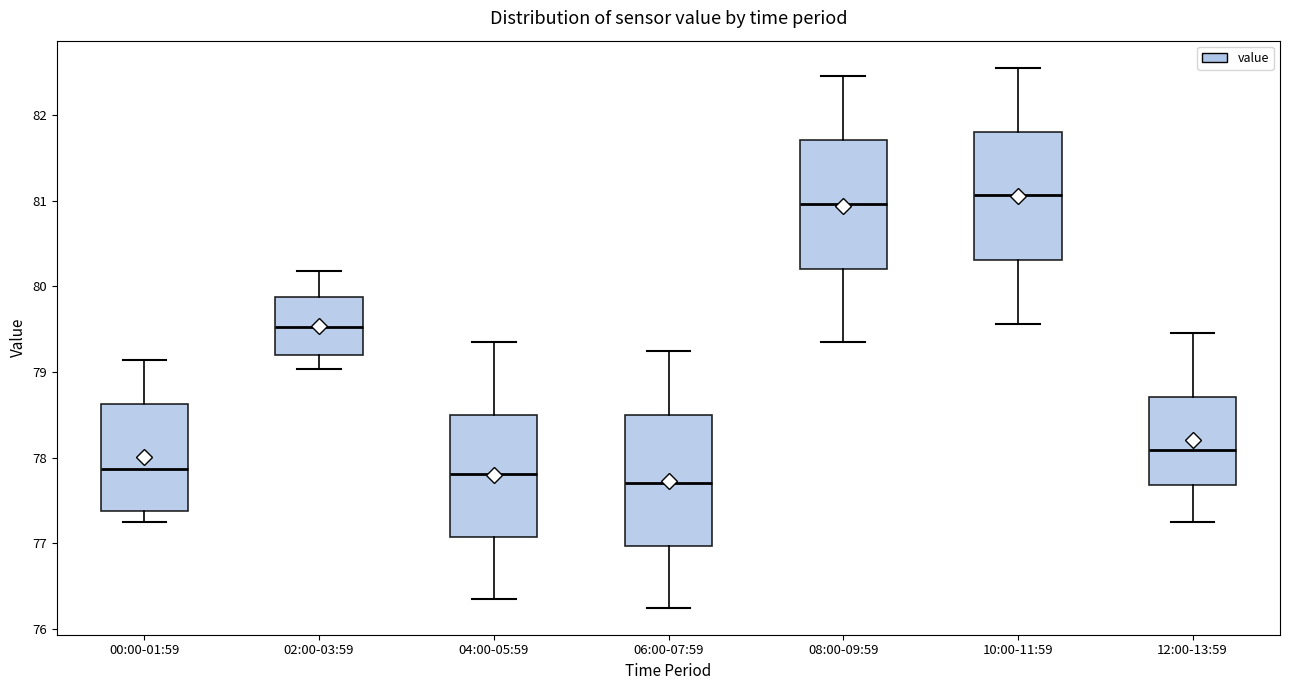

Where is the lower edge of the box for 02:00-03:59 on the y-axis? The values are not printed on the chart, so give them approximately, as read against the axis.

79.2